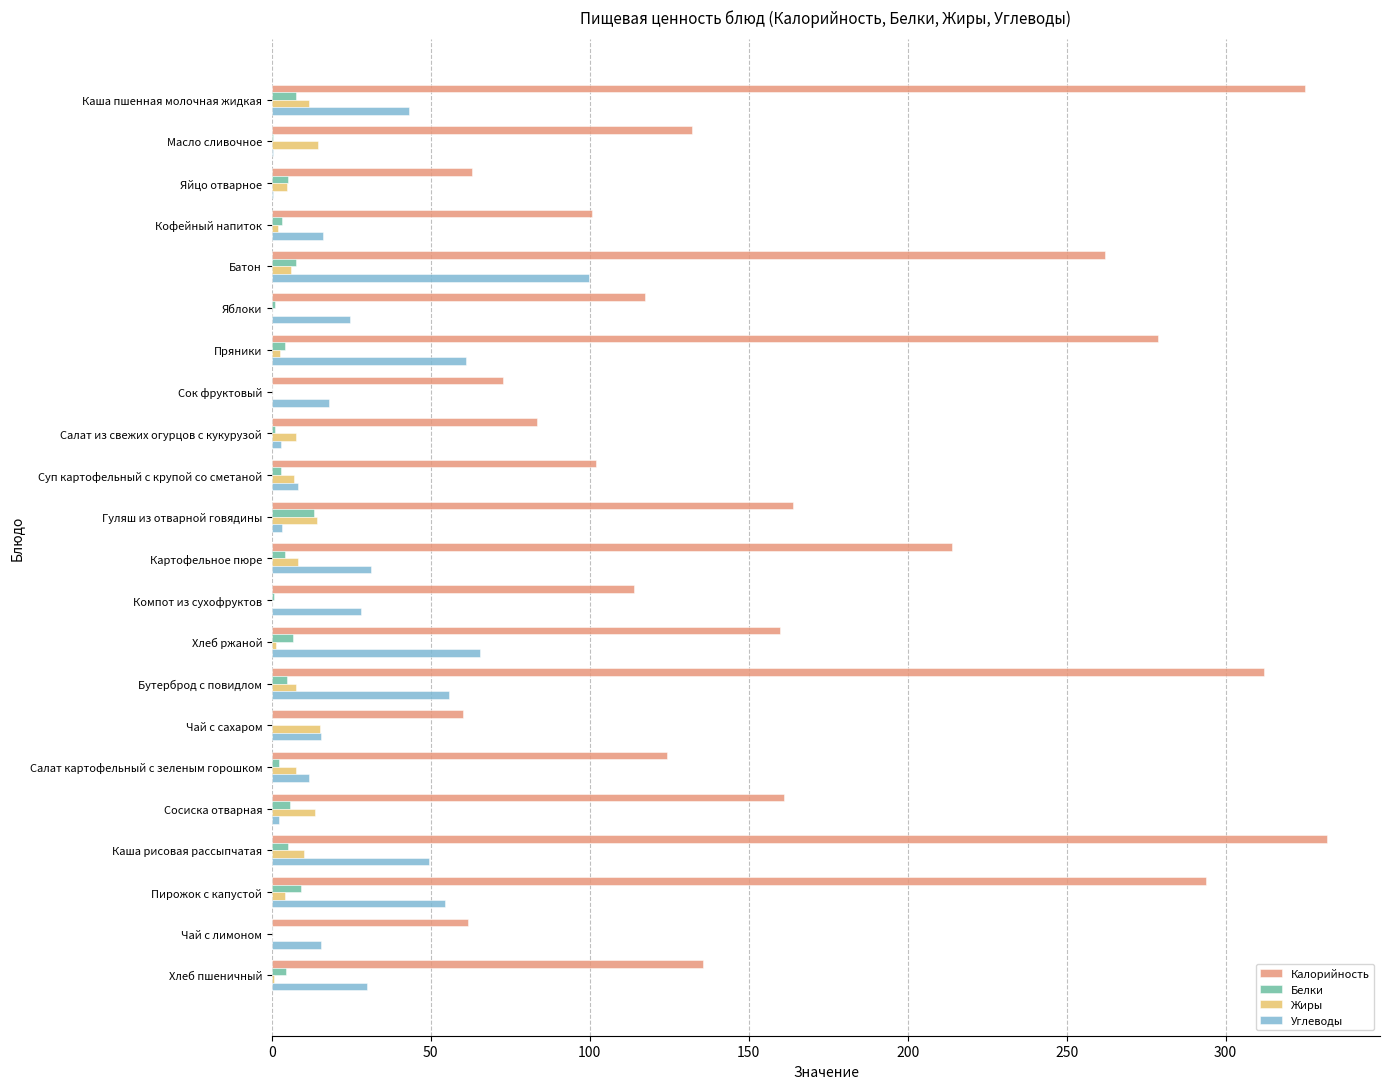

Is the value of Углеводы at Компот из сухофруктов greater than the value of Белки at Батон?

Yes